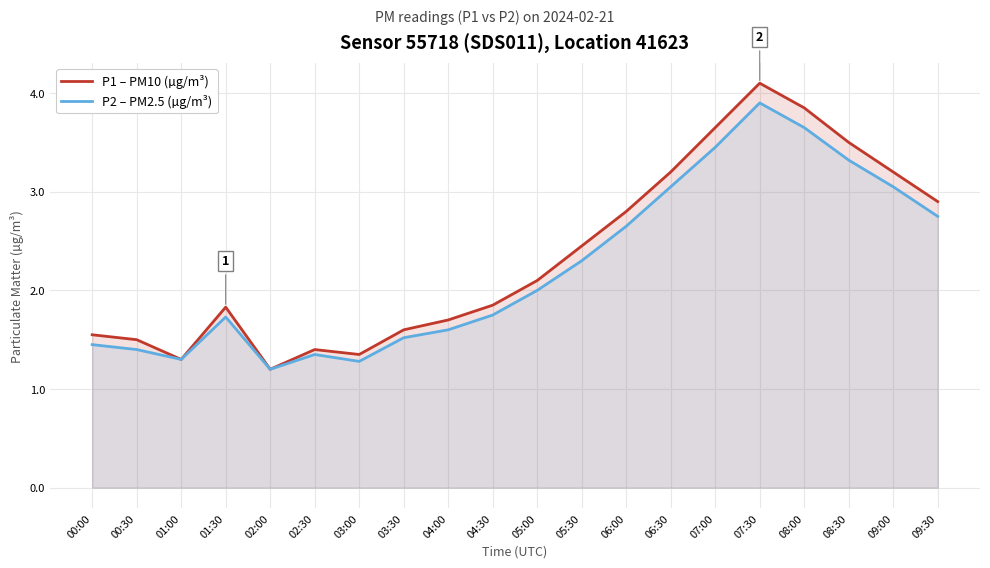

True or false: P2 – PM2.5 (µg/m³) and P1 – PM10 (µg/m³) intersect in this chart.

False